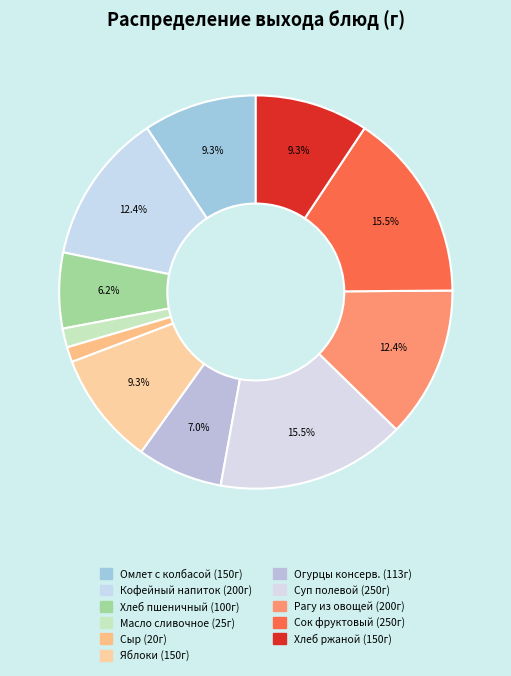

Count the number of slices in the pie.

11